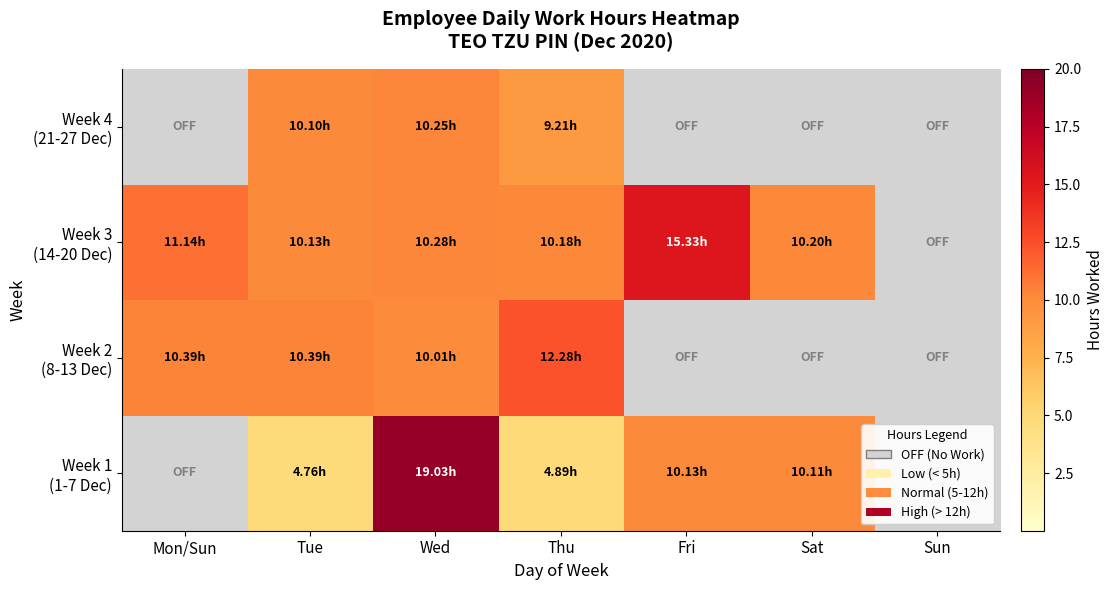

Which series changed the most between Thu and Sat?

Week 2 (8-13 Dec)